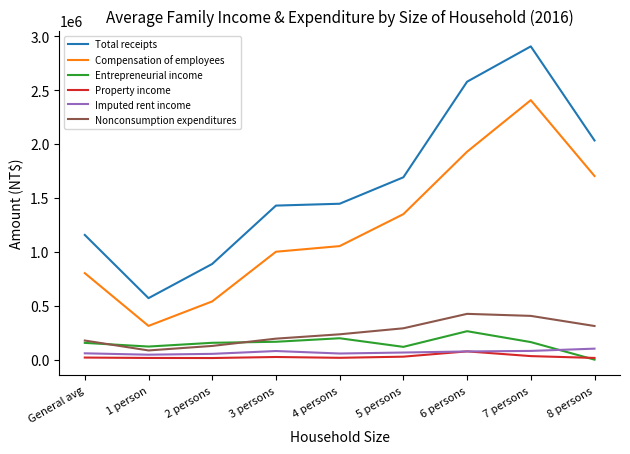

At which category is the sum across all series the highest?

7 persons